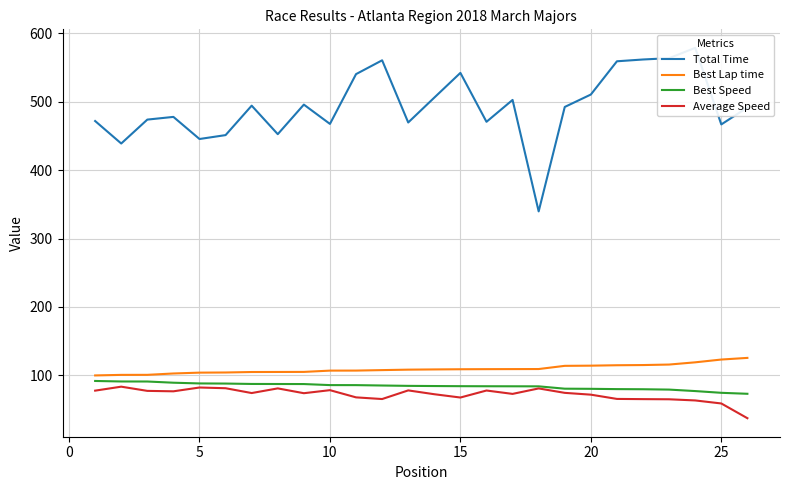

What is the maximum value for Best Speed?

91.7